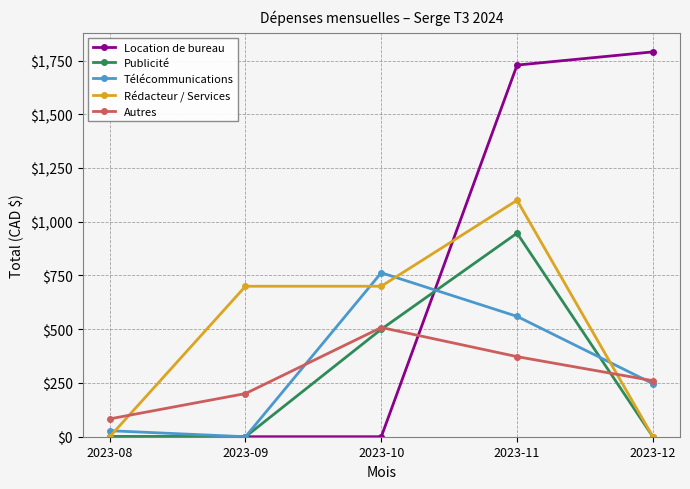

What is the value of the Publicité point at the 4th from the left?

947.0